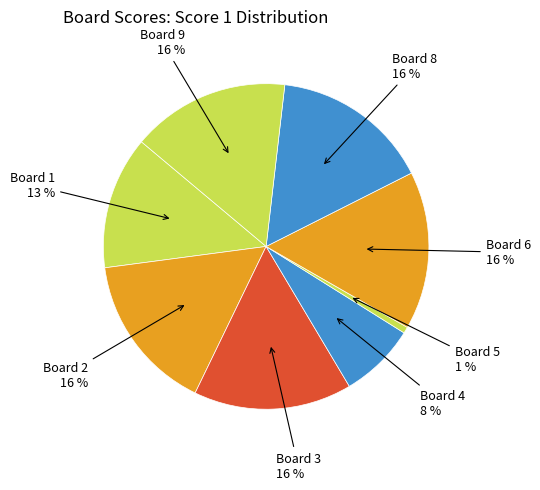

Count the number of slices in the pie.

8